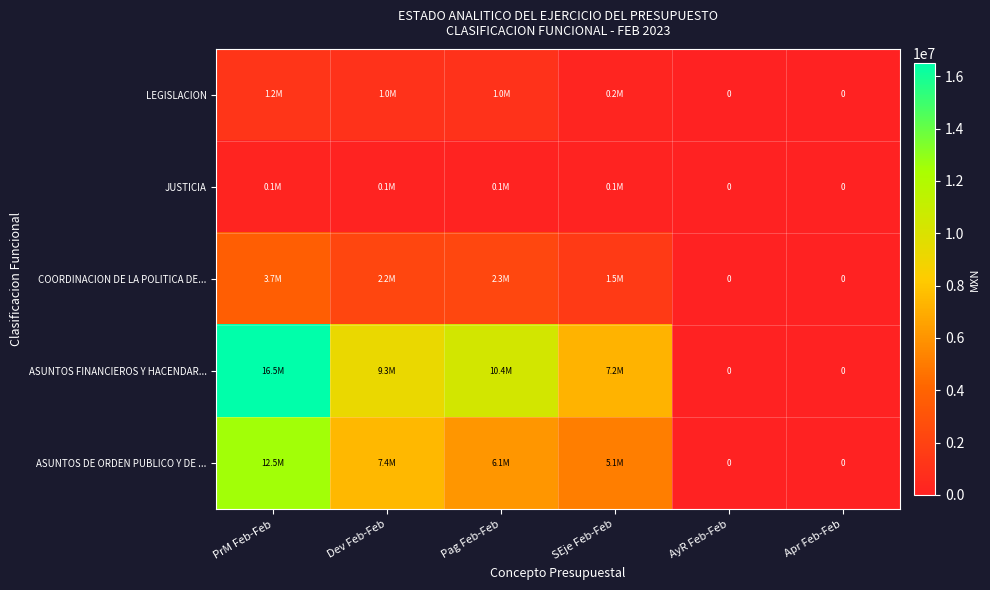

How many values in LEGISLACION are above zero?

4